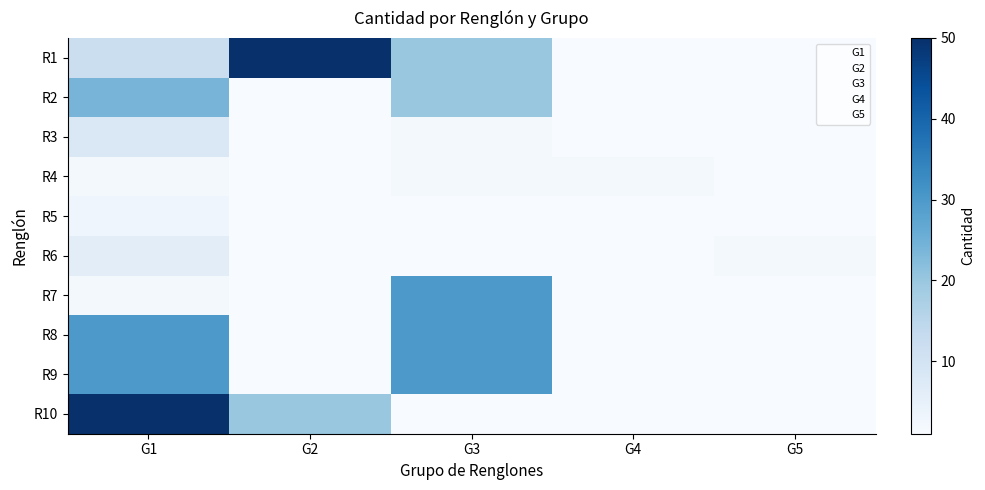

What is the total value across all series at G3?

137